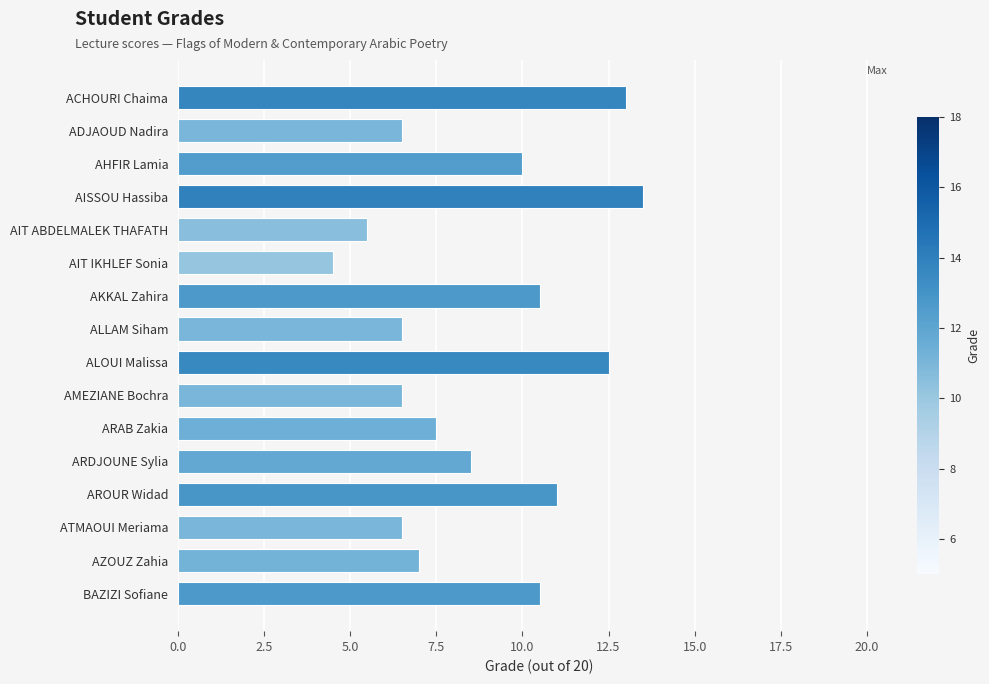

Reading top to bottom, what are all the values shown in this chart?

ACHOURI Chaima=13.0	ADJAOUD Nadira=6.5	AHFIR Lamia=10.0	AISSOU Hassiba=13.5	AIT ABDELMALEK THAFATH=5.5	AIT IKHLEF Sonia=4.5	AKKAL Zahira=10.5	ALLAM Siham=6.5	ALOUI Malissa=12.5	AMEZIANE Bochra=6.5	ARAB Zakia=7.5	ARDJOUNE Sylia=8.5	AROUR Widad=11.0	ATMAOUI Meriama=6.5	AZOUZ Zahia=7.0	BAZIZI Sofiane=10.5